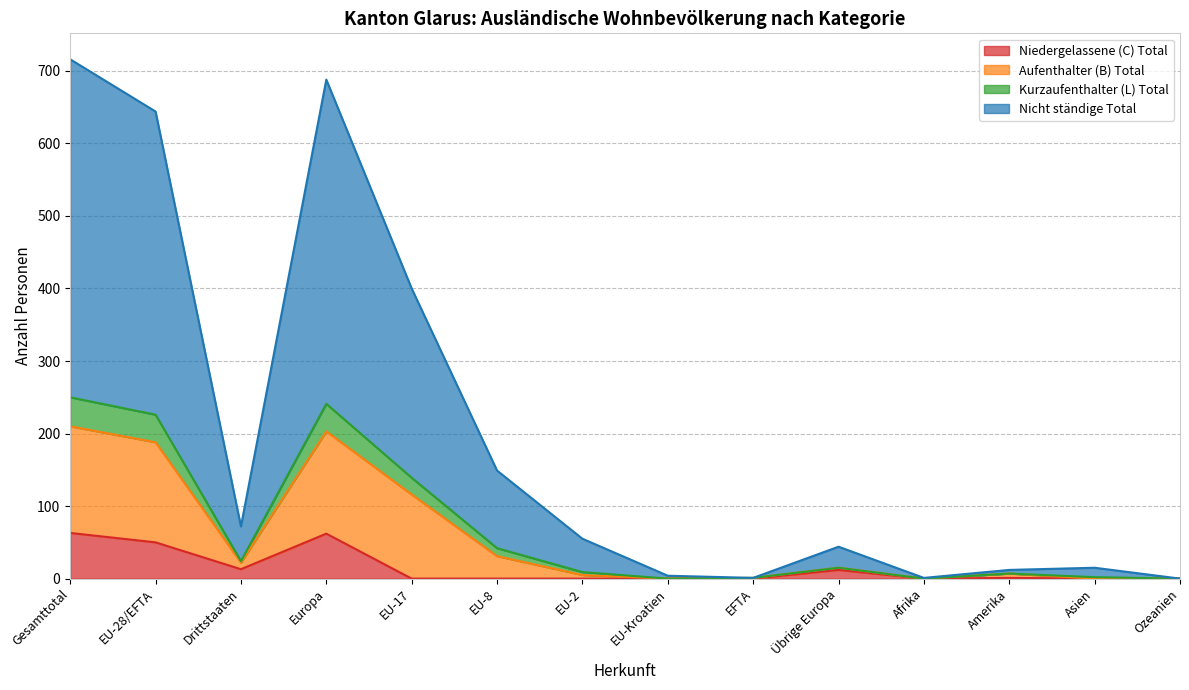

What is the difference between the Niedergelassene (C) Total values at Gesamttotal and Europa?

1